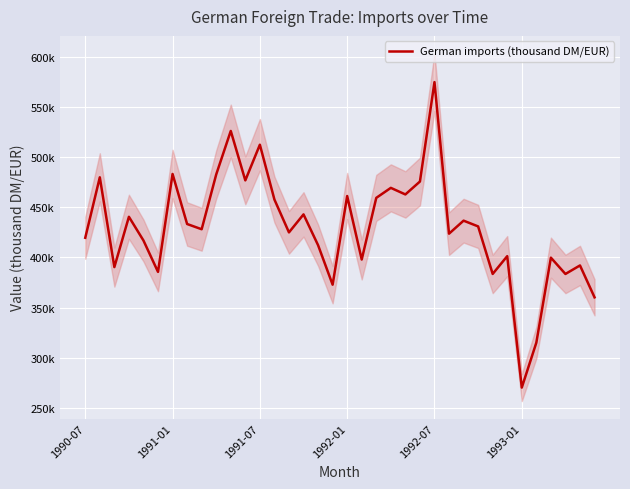

What is the change in value from 23 to 33?

-92240